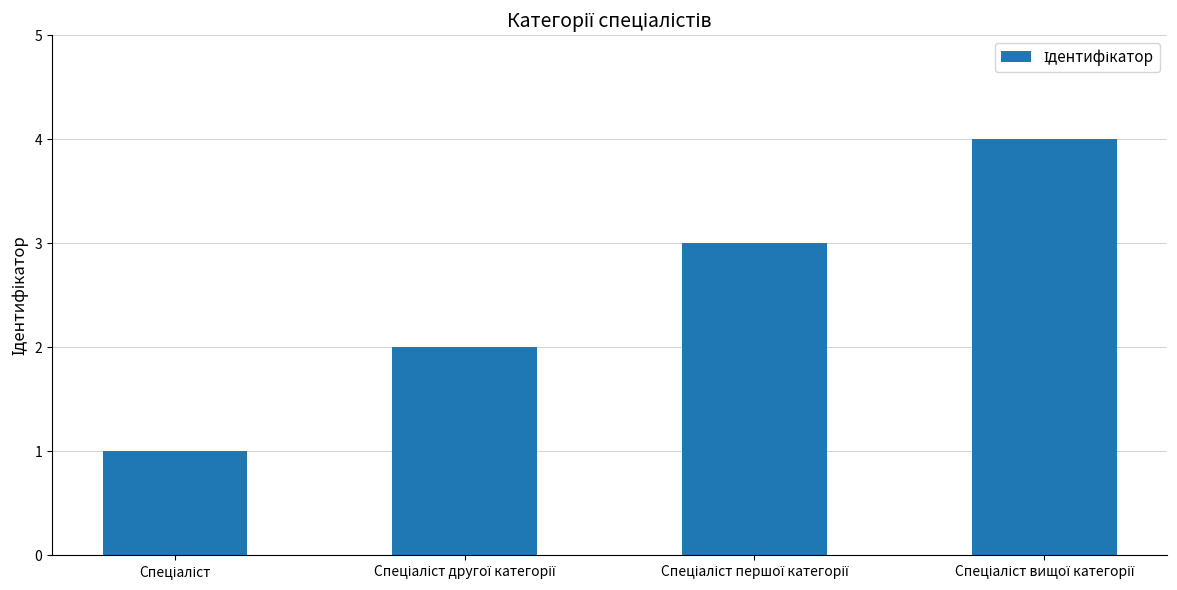

What is the sum of all values?

10